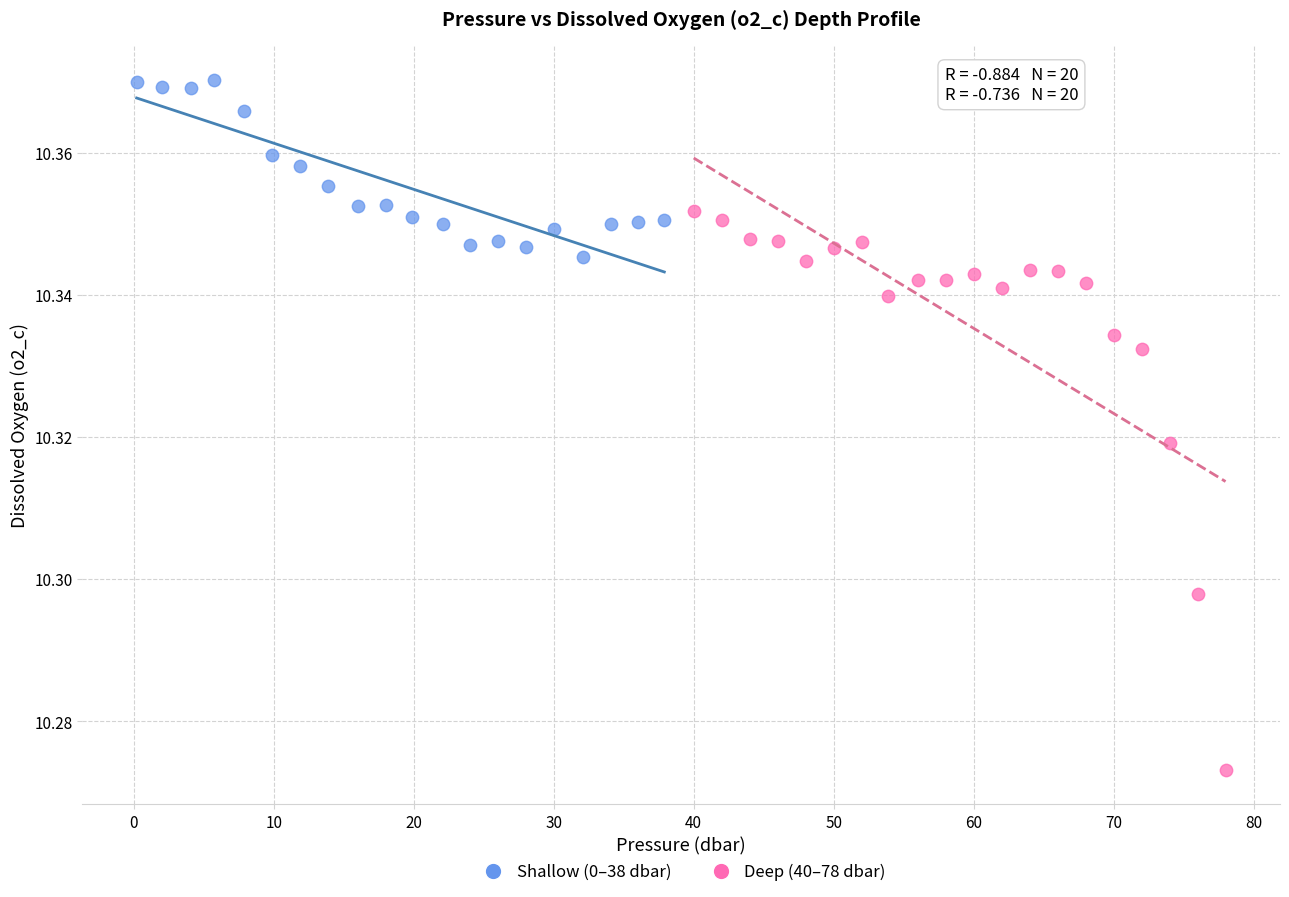

What are all the series names shown in the legend?

Shallow (0–38 dbar), Deep (40–78 dbar)